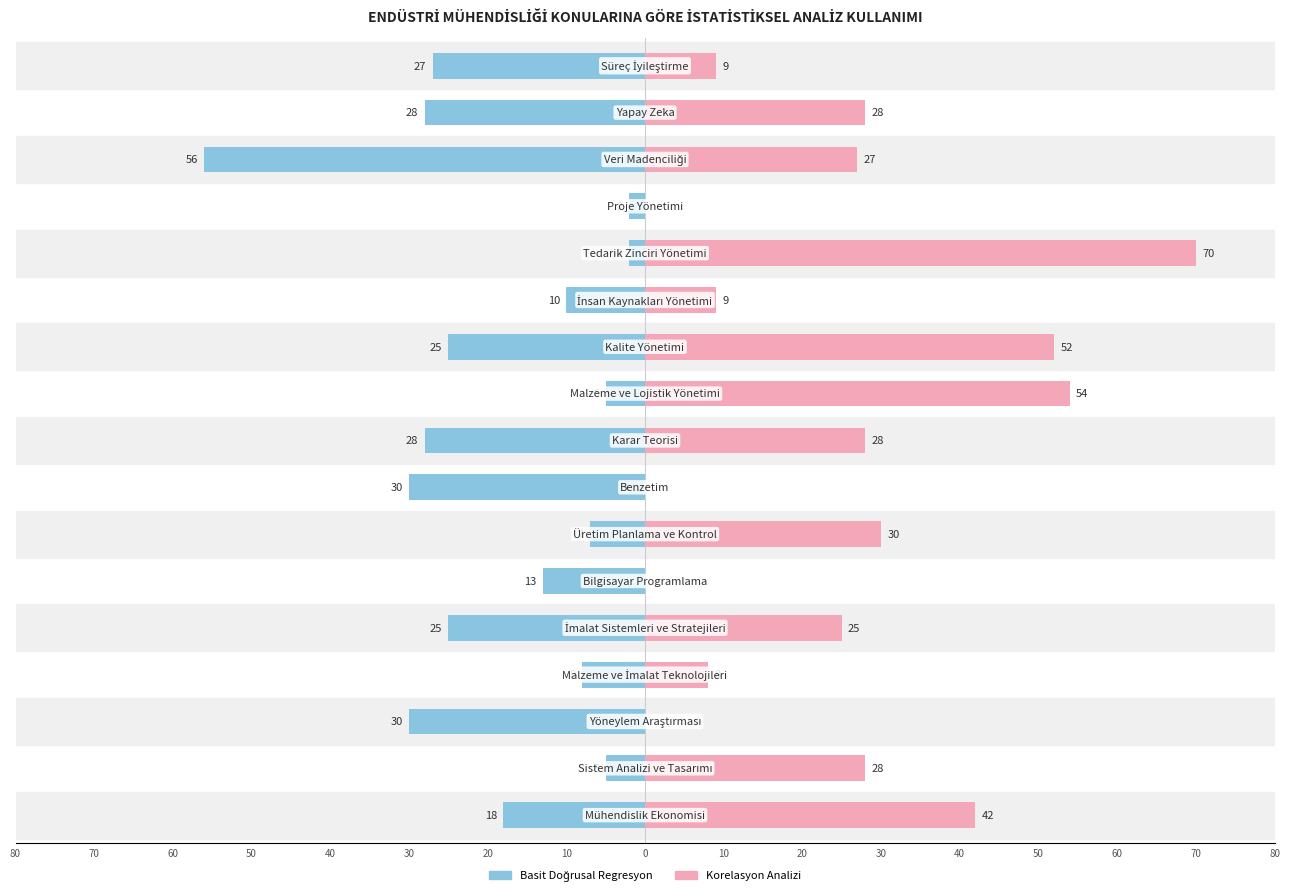

Rank the series by their average value, from lowest to highest.

Basit Doğrusal Regresyon, Korelasyon Analizi